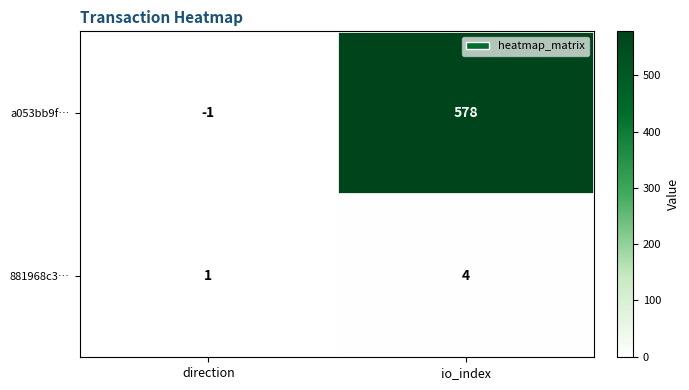

Rank the series at io_index from highest to lowest value.

a053bb9f…, 881968c3…